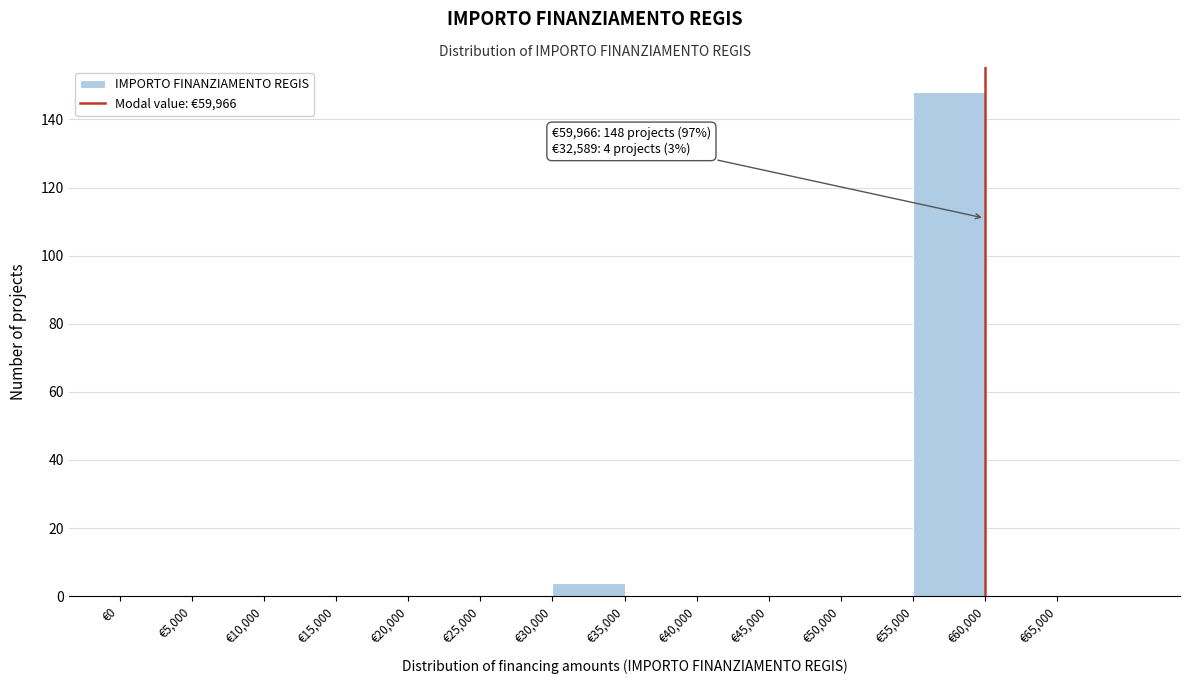

Over which range of the x-axis is the bar tallest?

55000 to 60000